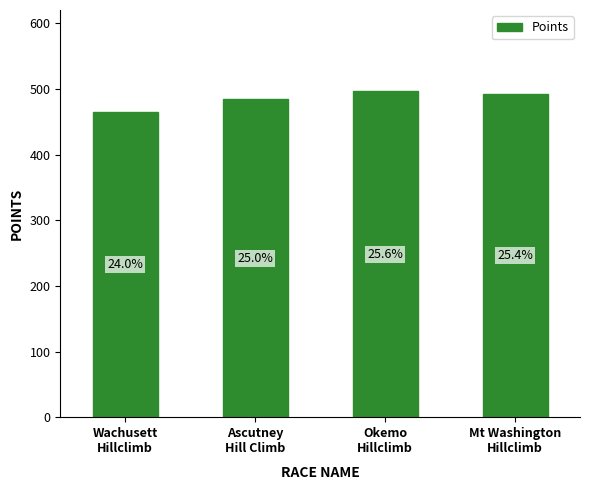

The chart shows a value of 854.8 at Ascutney
Hill Climb. True or false?

False